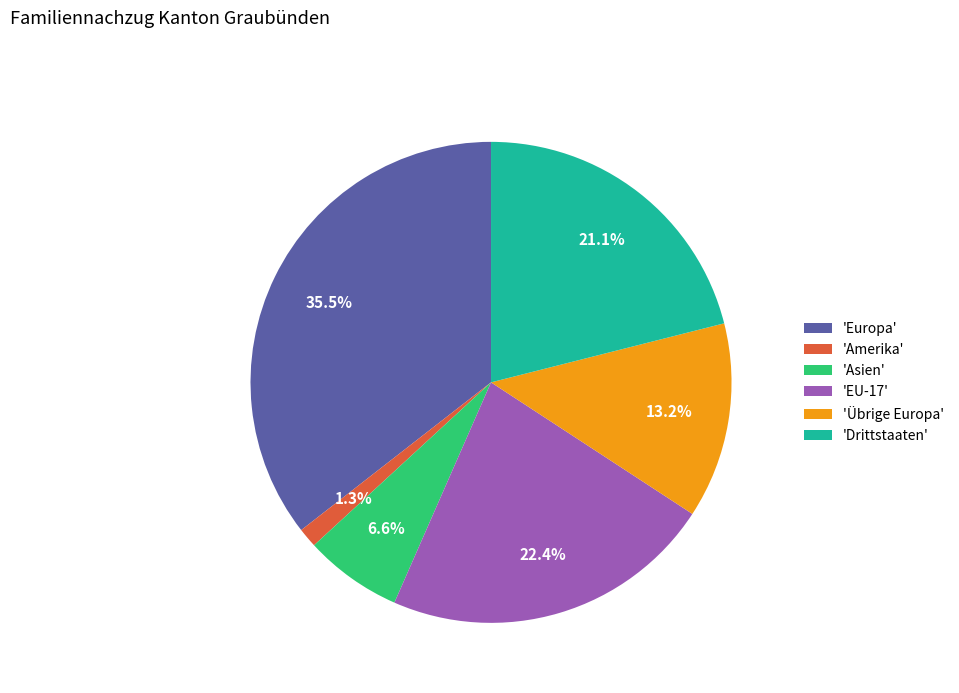

What is the total percentage of 'Europa' and 'Übrige Europa'?

48.7%